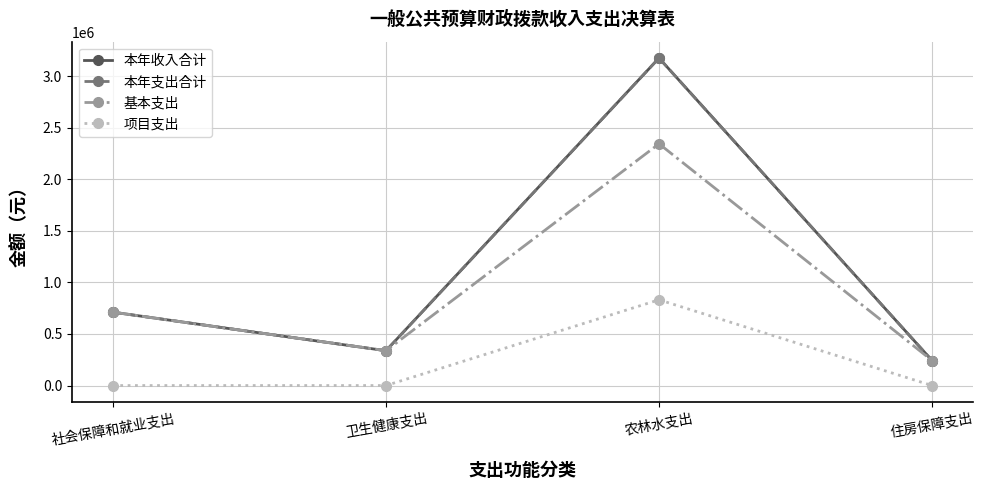

Is this an area chart (filled region under the line)?

No